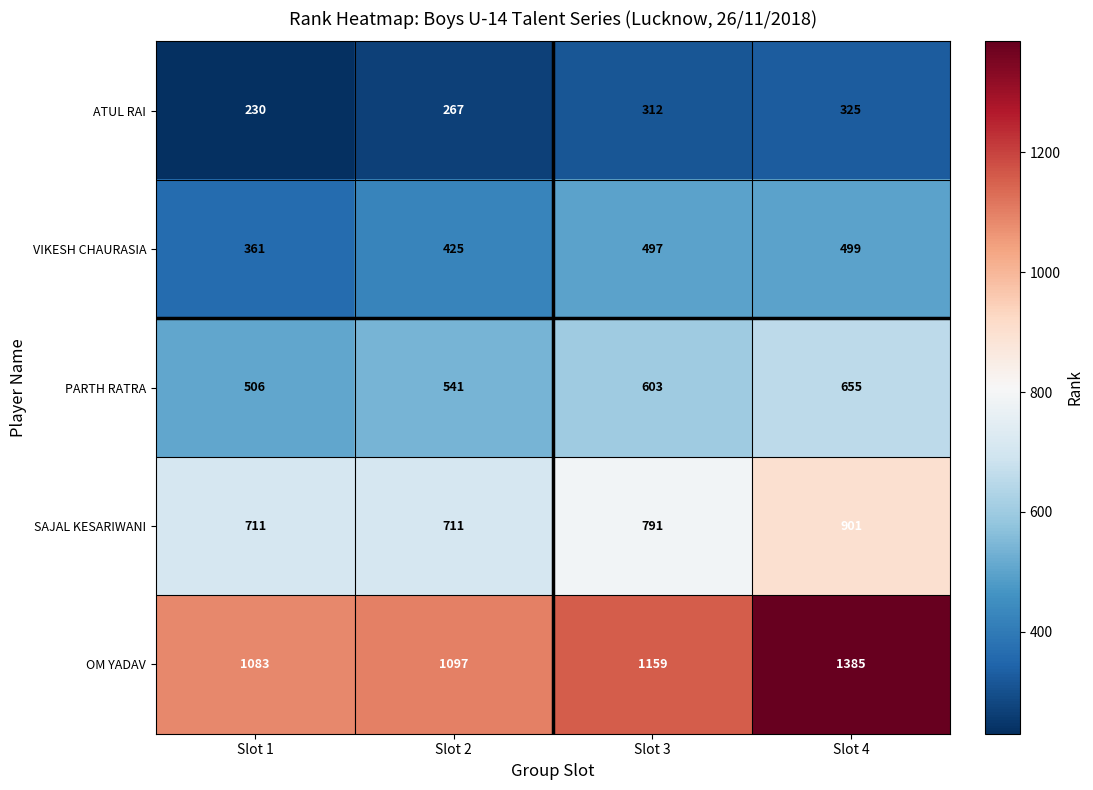

What is the maximum value shown in the chart?

1385